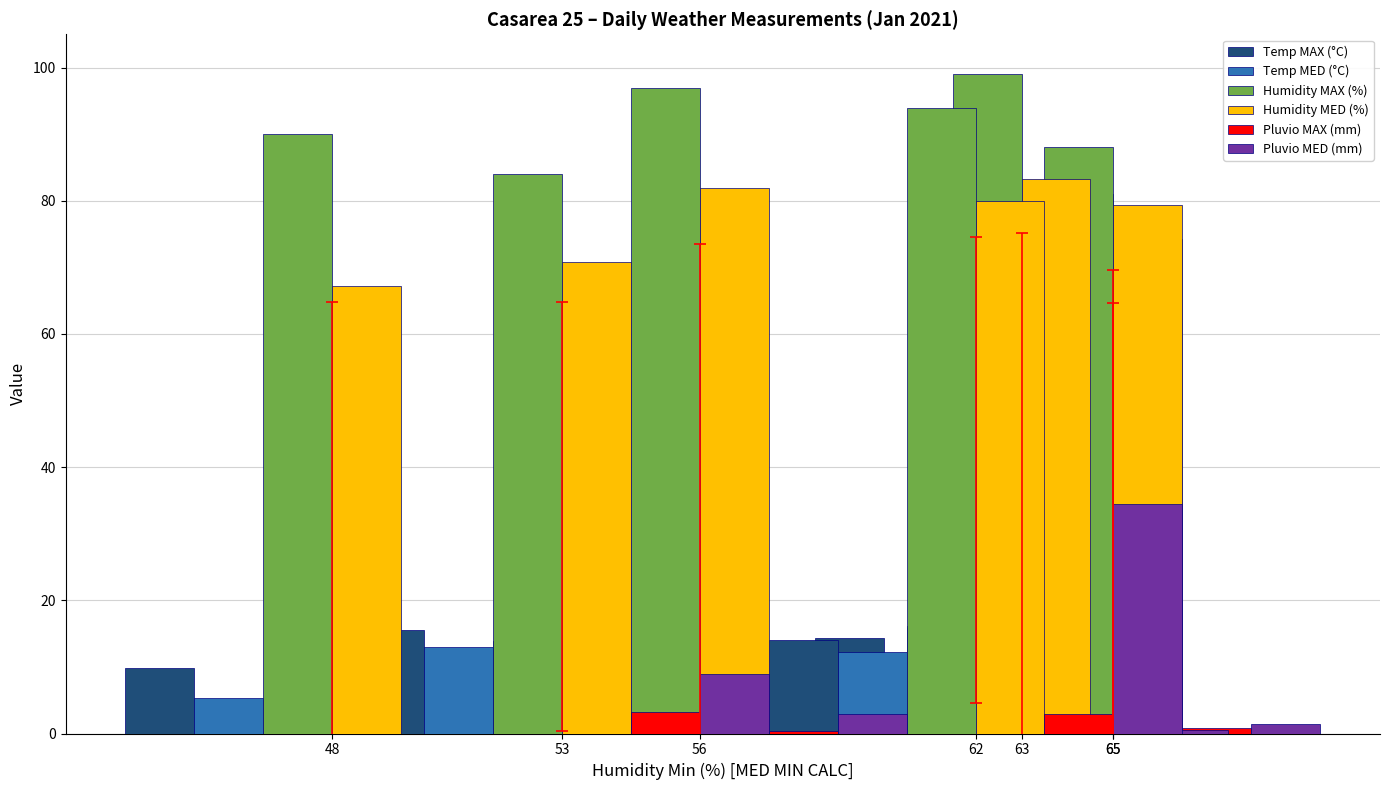

At which category does the chart reach its minimum across all series?

48